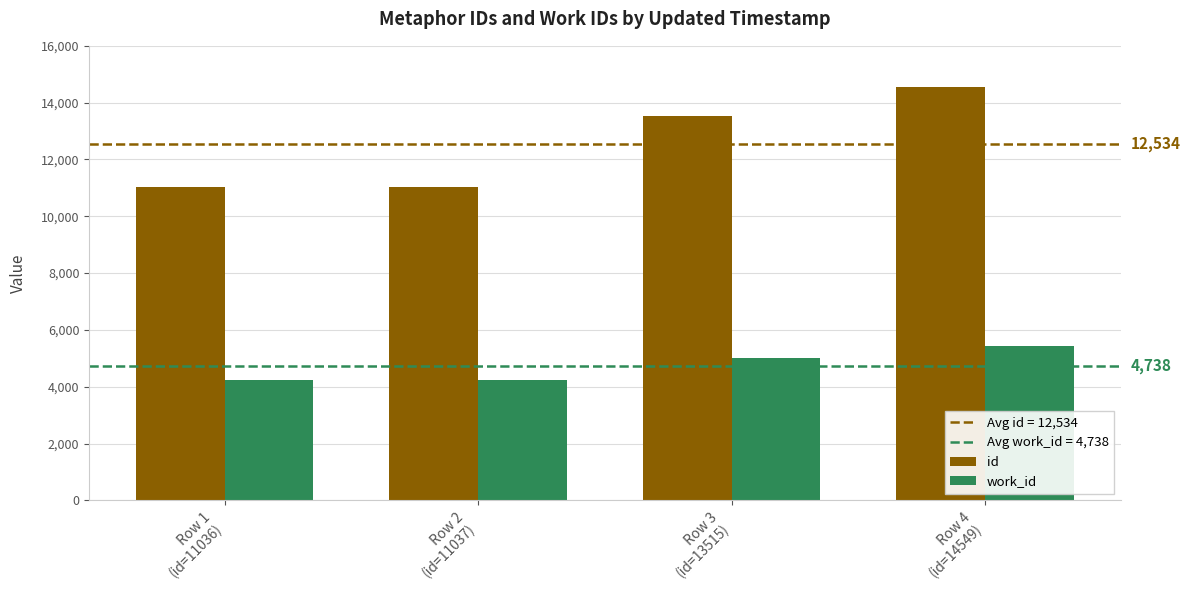

What is the difference between the id values at Row 3
(id=13515) and Row 4
(id=14549)?

1034